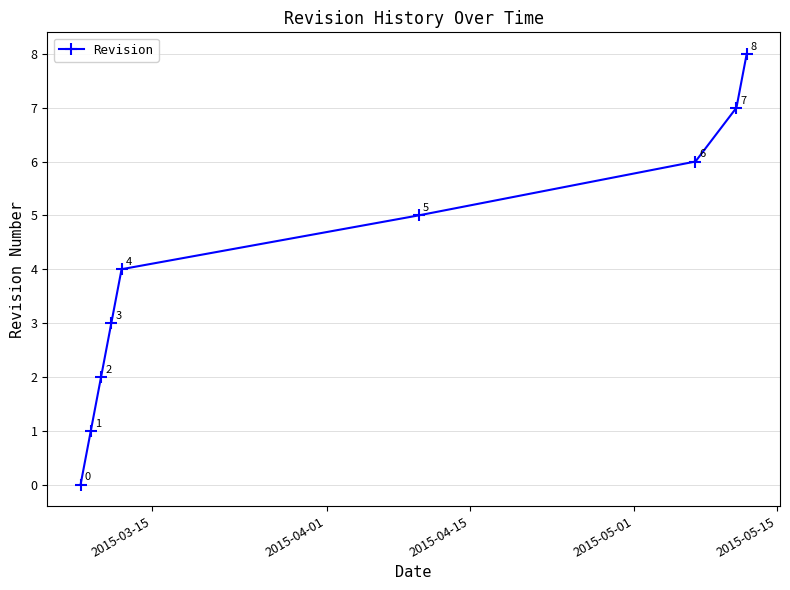

Count the values in the range 2 to 6.

5